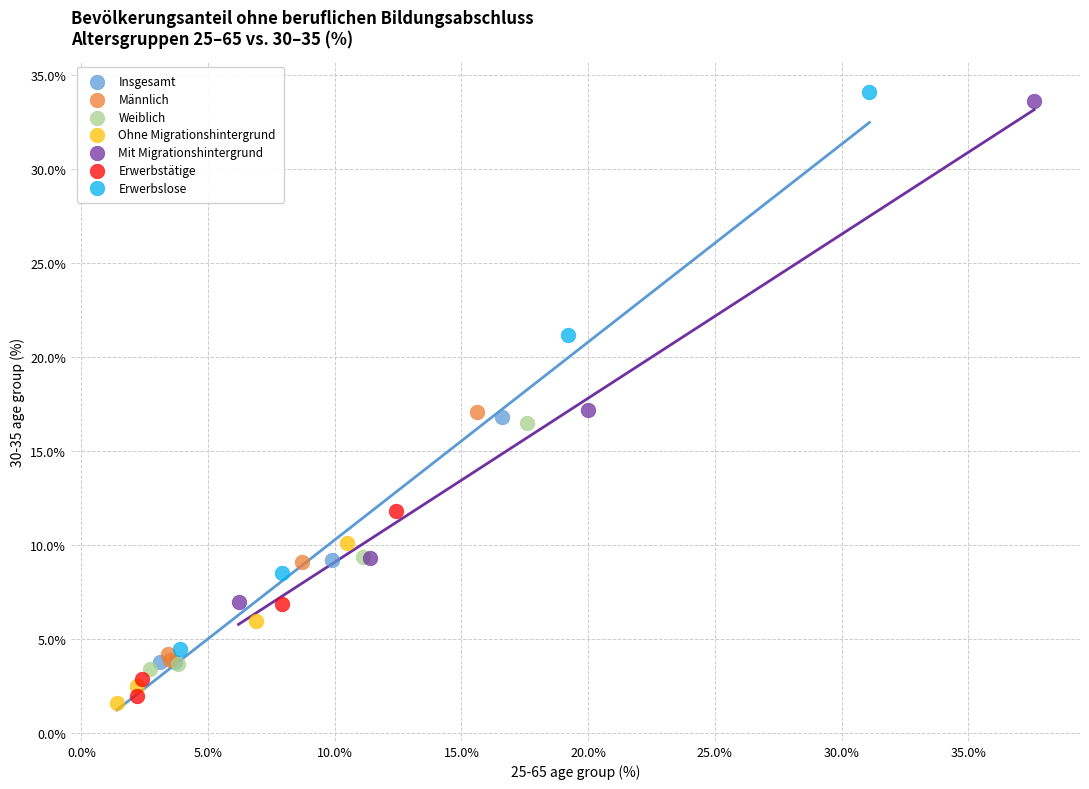

Which series reaches the maximum Y coordinate?

Erwerbslose